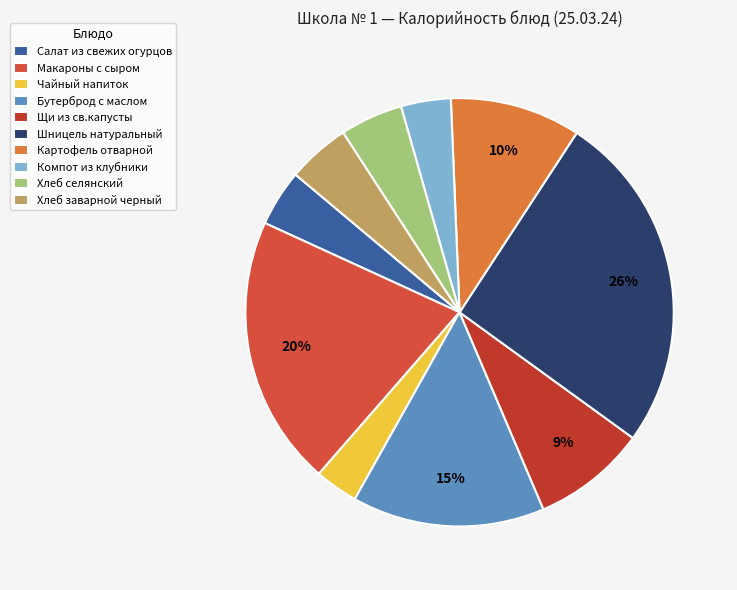

To the nearest percent, what percentage of the pie is Хлеб селянский?

5%